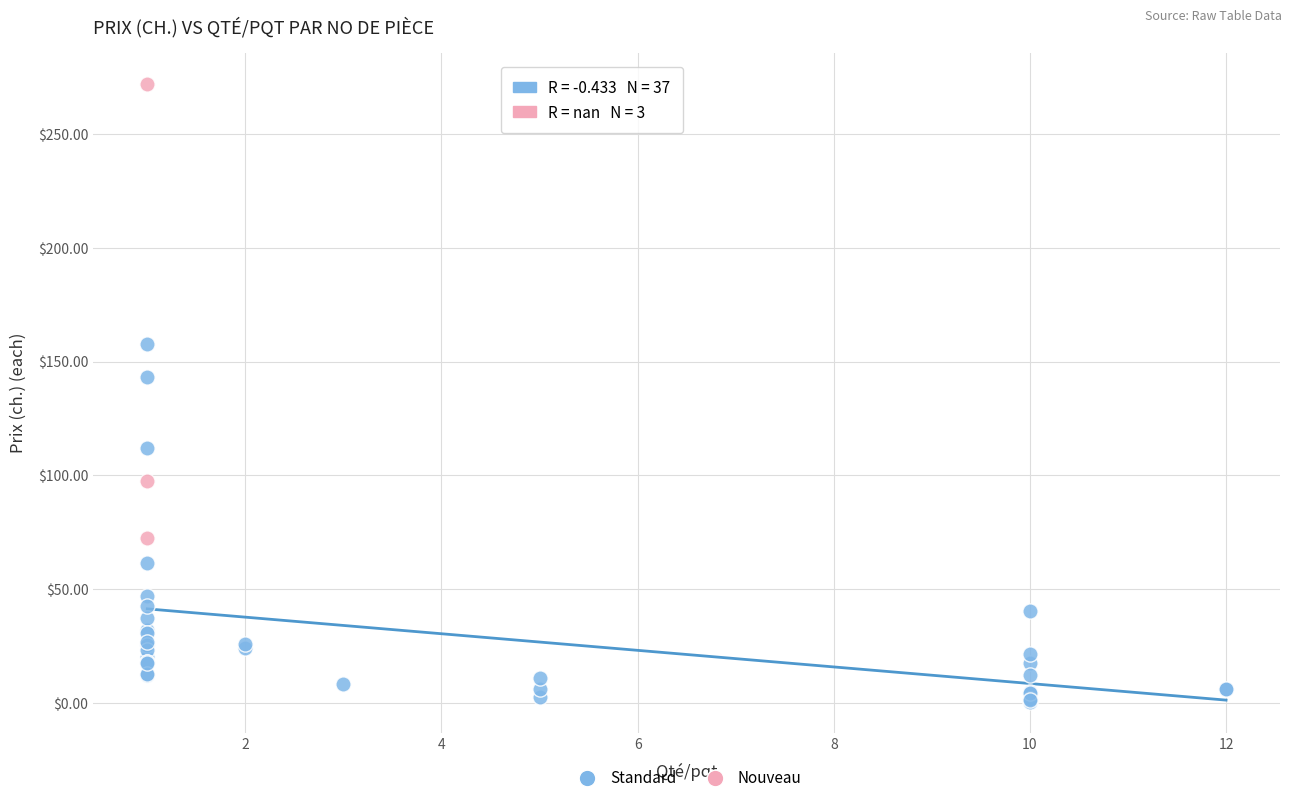

What are all the series names shown in the legend?

Standard, Nouveau